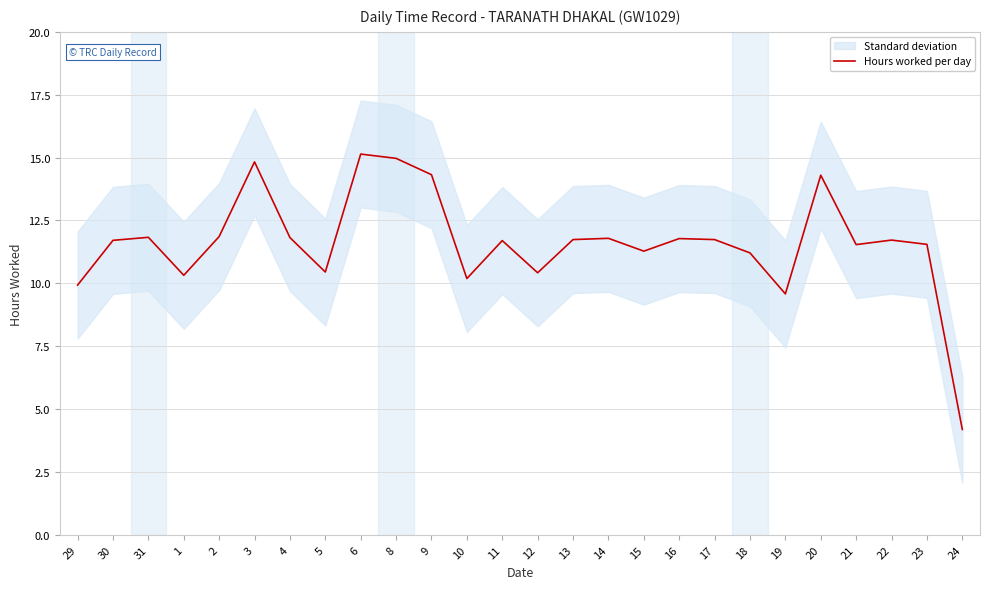

What is the change in value from 30 to 10?

-1.5